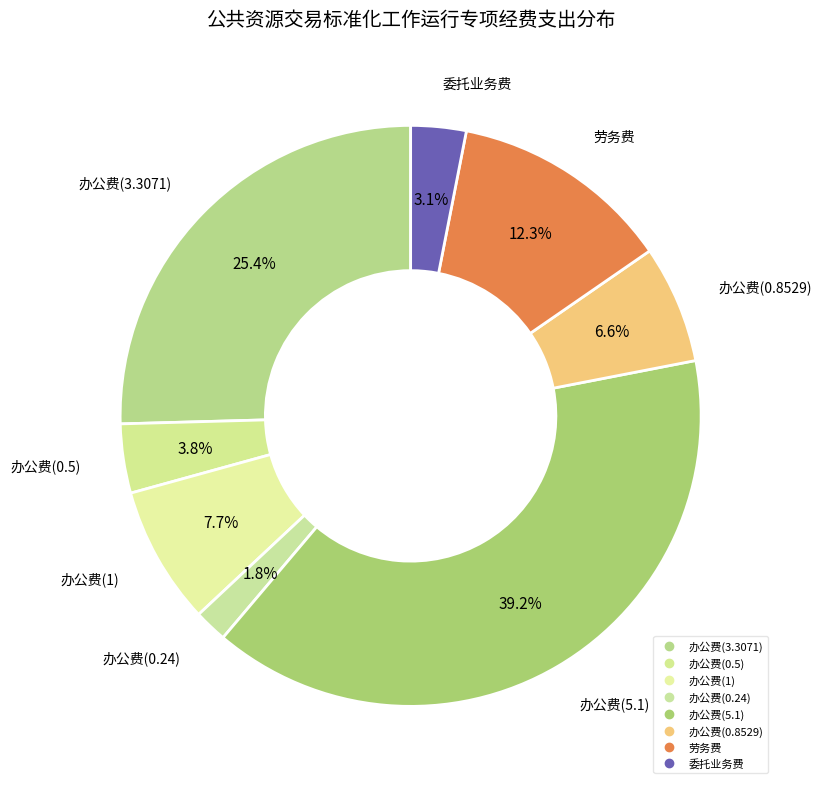

To the nearest percent, what is the combined percentage of 办公费(3.3071) and 委托业务费?

29%